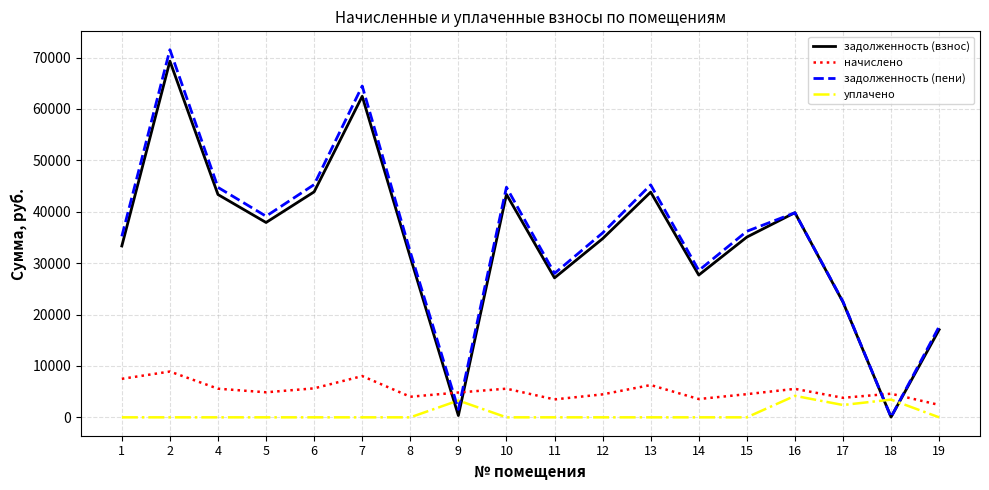

Which series has the largest total across all categories?

задолженность (пени)